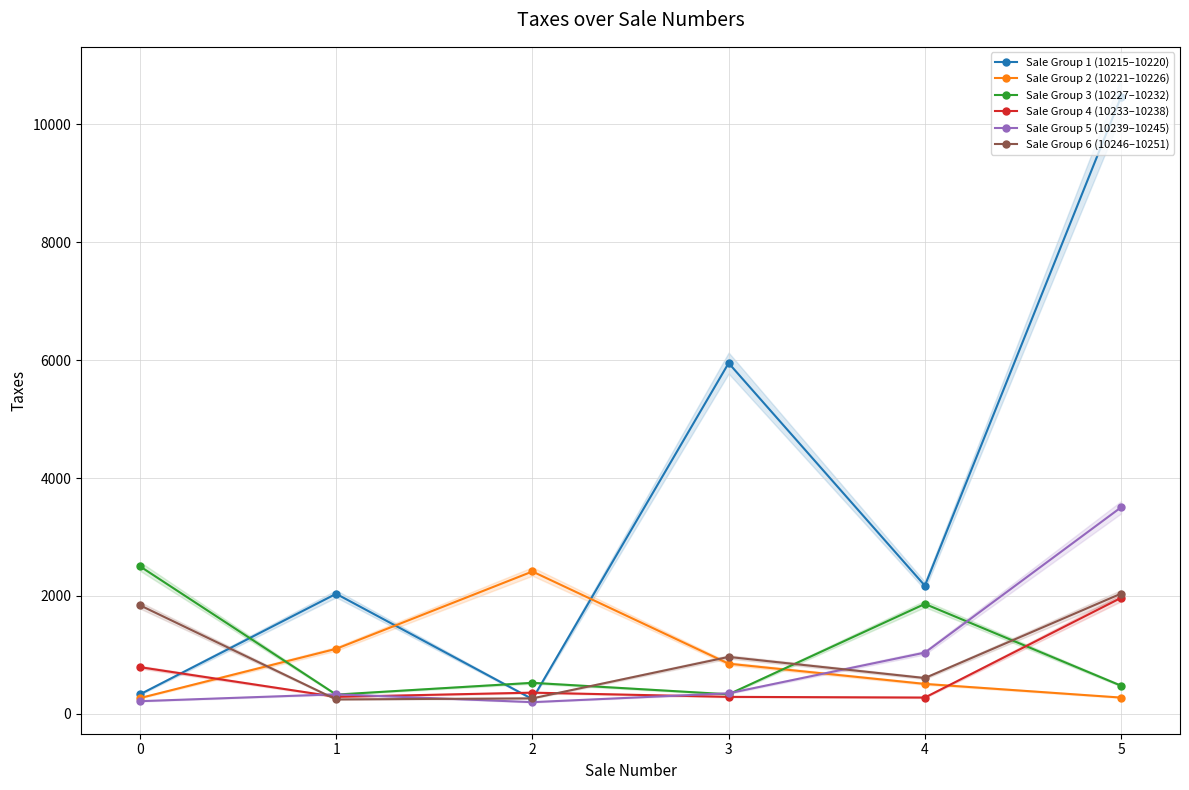

What is the value of the Sale Group 5 (10239–10245) point at the 4th from the left?

348.2